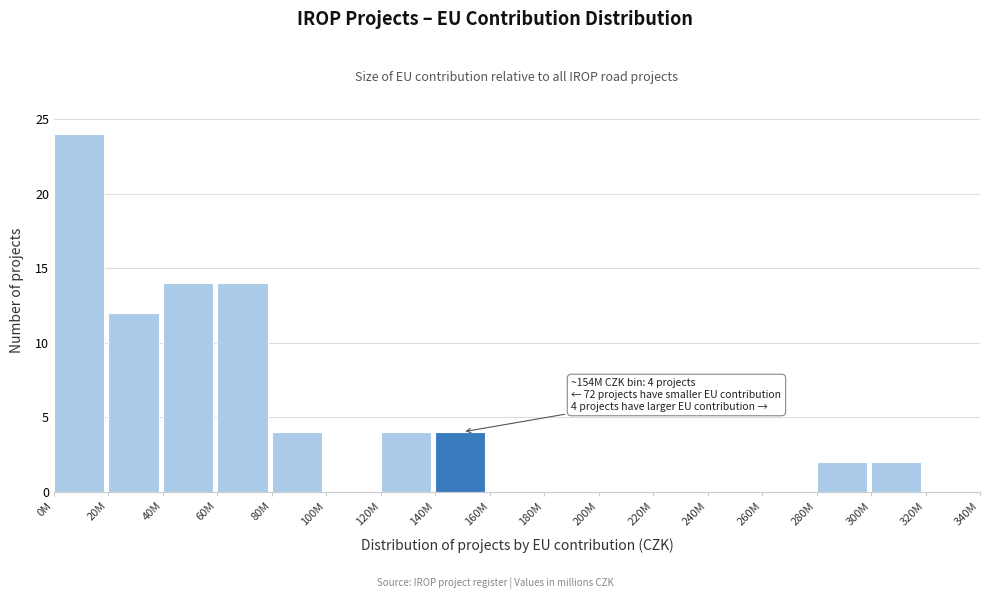

Reading left to right, extract all data points from this chart.

0M=24	20M=12	40M=14	60M=14	80M=4	100M=0	120M=4	140M=4	160M=0	180M=0	200M=0	220M=0	240M=0	260M=0	280M=2	300M=2	320M=0